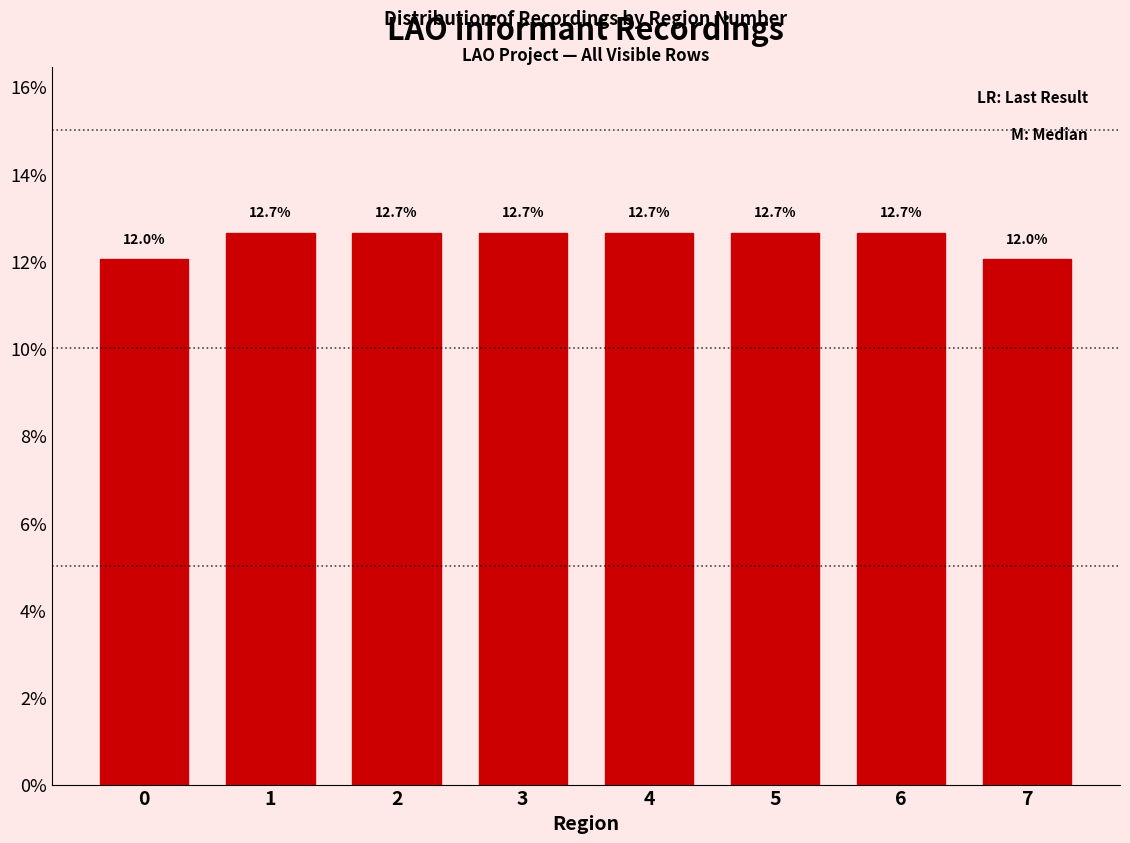

Reading left to right, transcribe all the data shown in this chart.

12.0	12.7	12.7	12.7	12.7	12.7	12.7	12.0